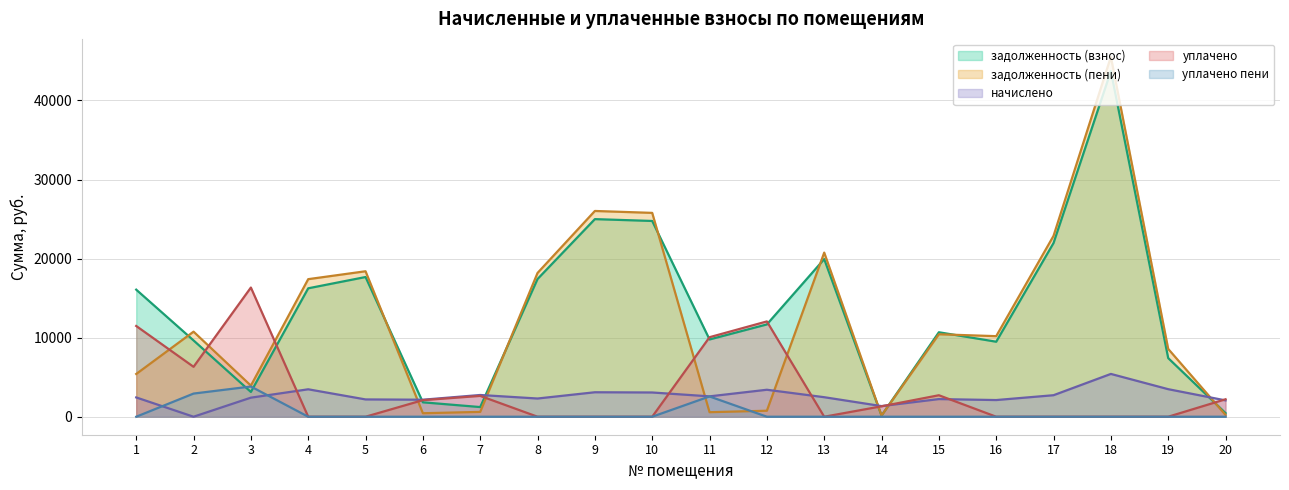

Where is the first local maximum for уплачено?

3